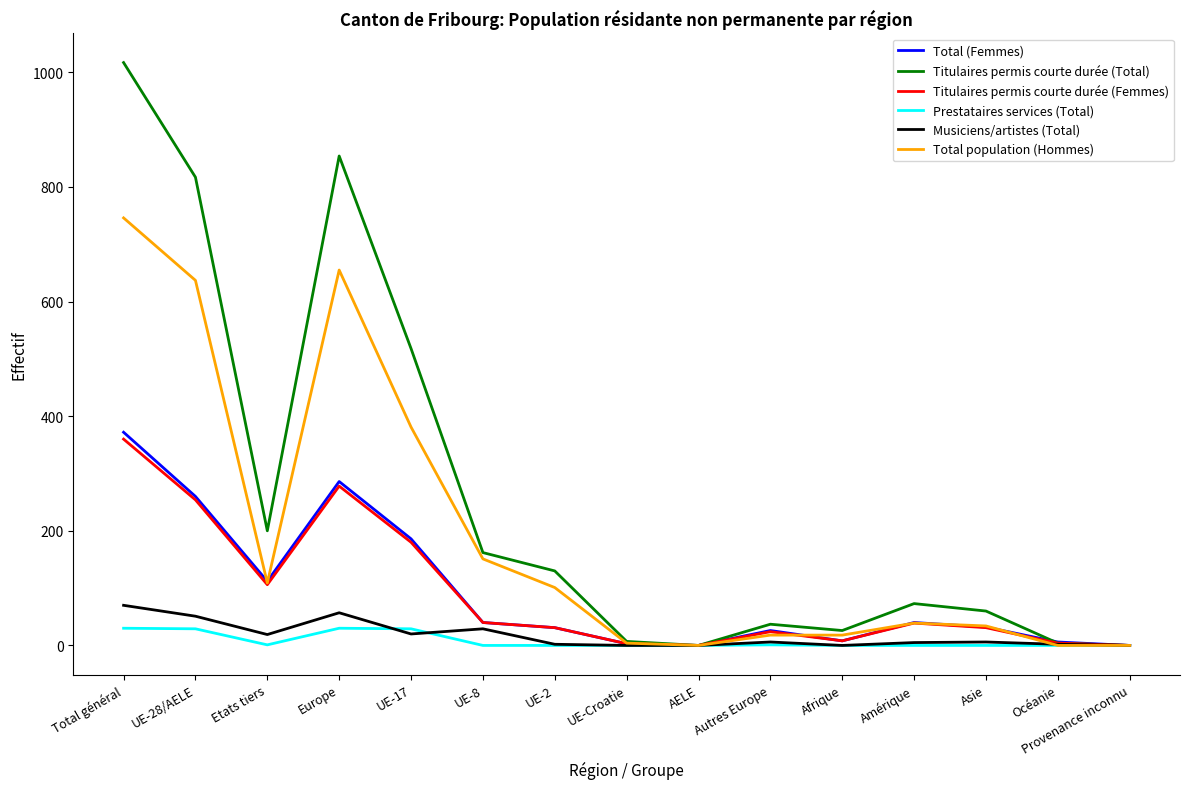

Which series has the widest spread of values?

Titulaires permis courte durée (Total)